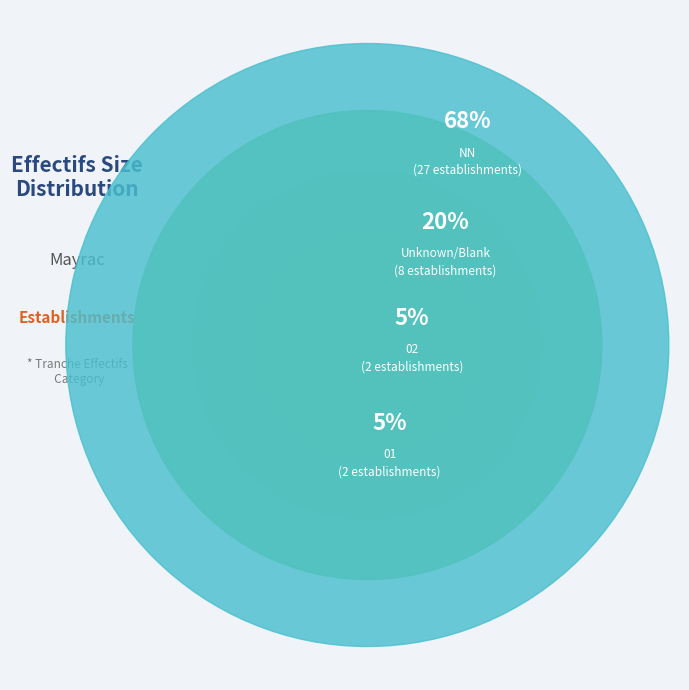

Do 03 and 00 together represent more than half of the pie?

No